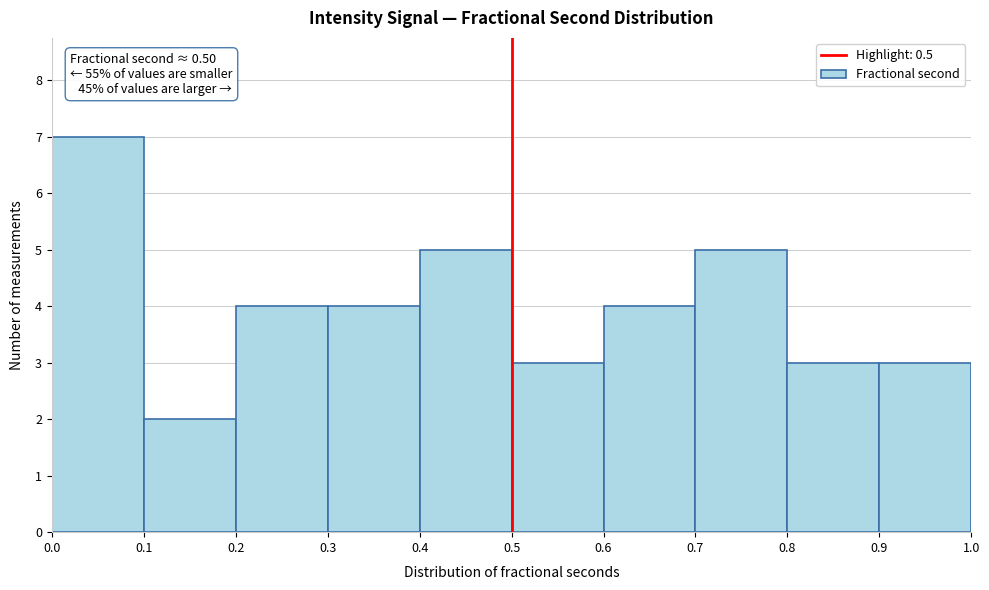

Over which range of the x-axis is the bar tallest?

0.0 to 0.1